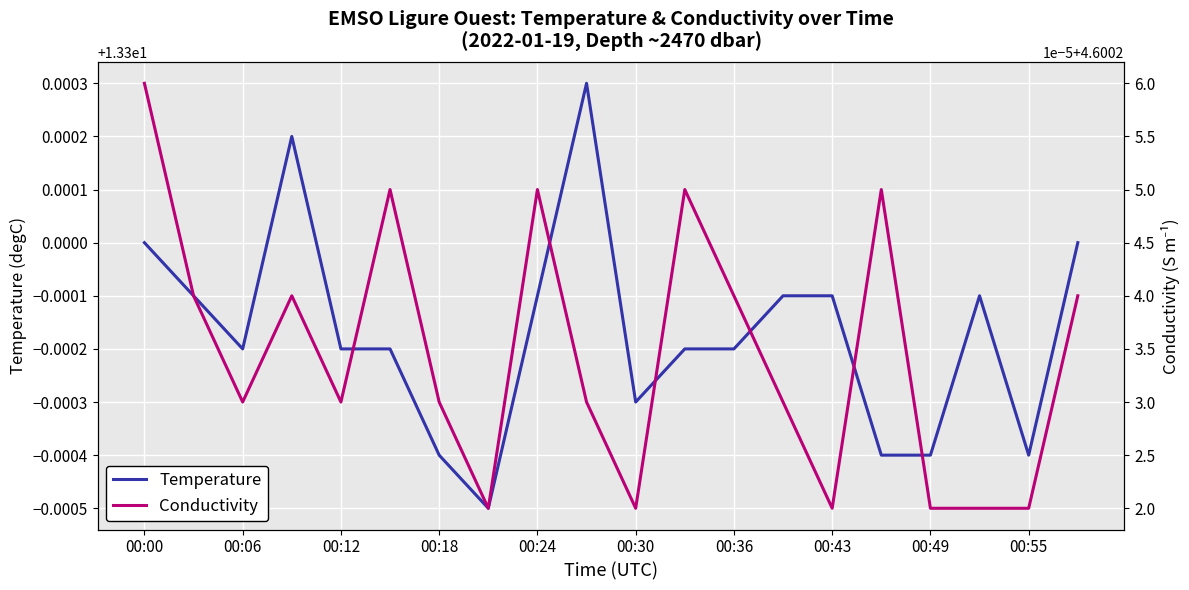

True or false: Temperature has a value of 6.2 at 00:43.

False